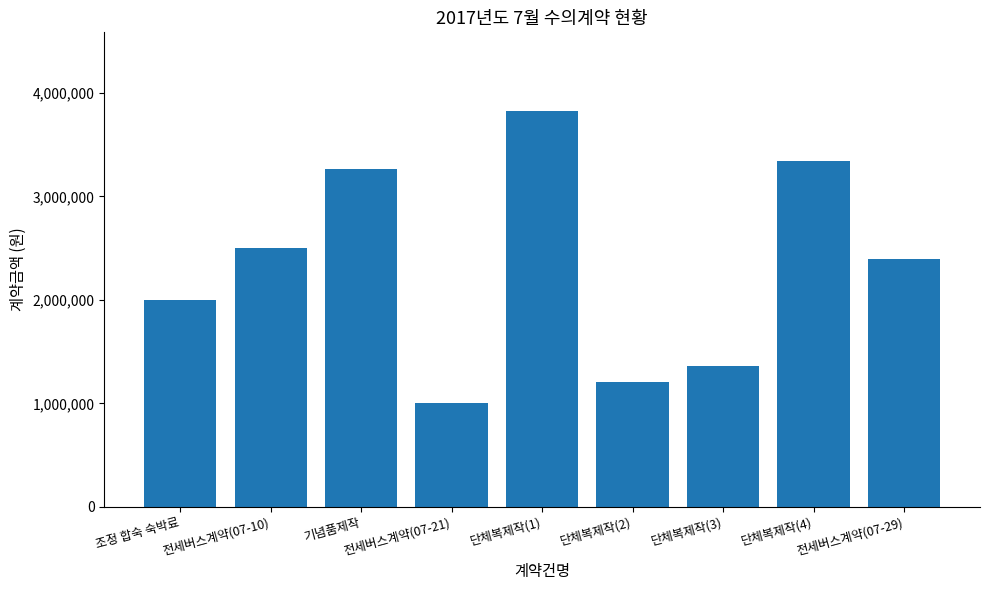

Reading left to right, what are all the values shown in this chart?

조정 합숙 숙박료=2000000	전세버스계약(07-10)=2500000	기념품제작=3264250	전세버스계약(07-21)=1000000	단체복제작(1)=3822500	단체복제작(2)=1203400	단체복제작(3)=1360150	단체복제작(4)=3345650	전세버스계약(07-29)=2400000